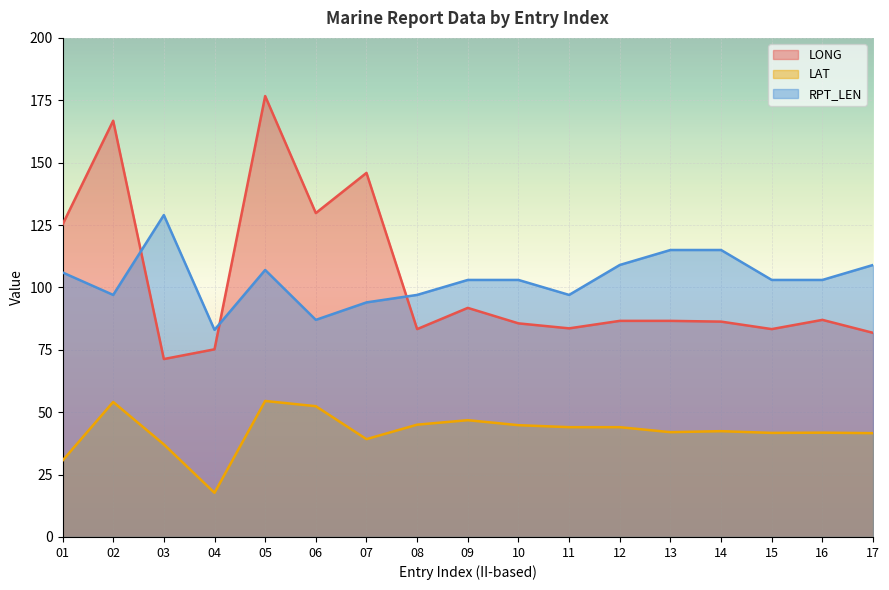

What is the total value across all series at 14?

243.7